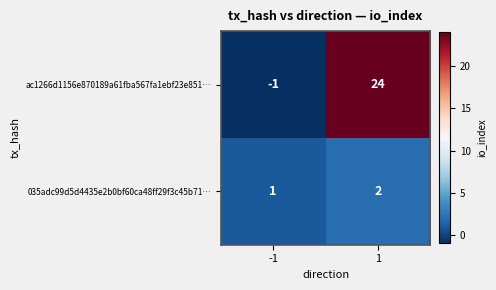

What is the difference between the highest and lowest values at 1?

22